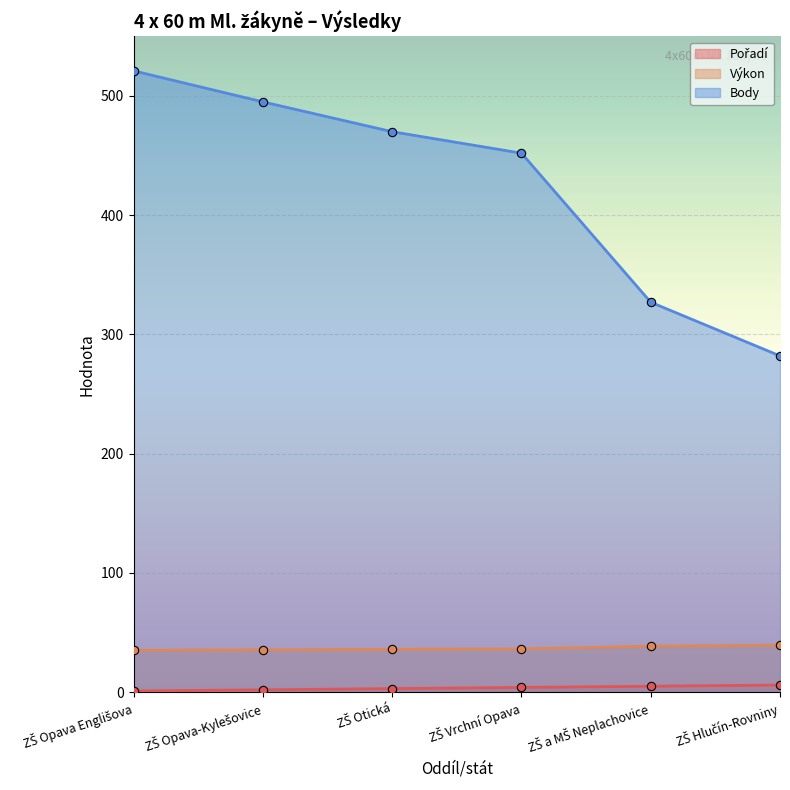

Which series has the widest spread of values?

Body